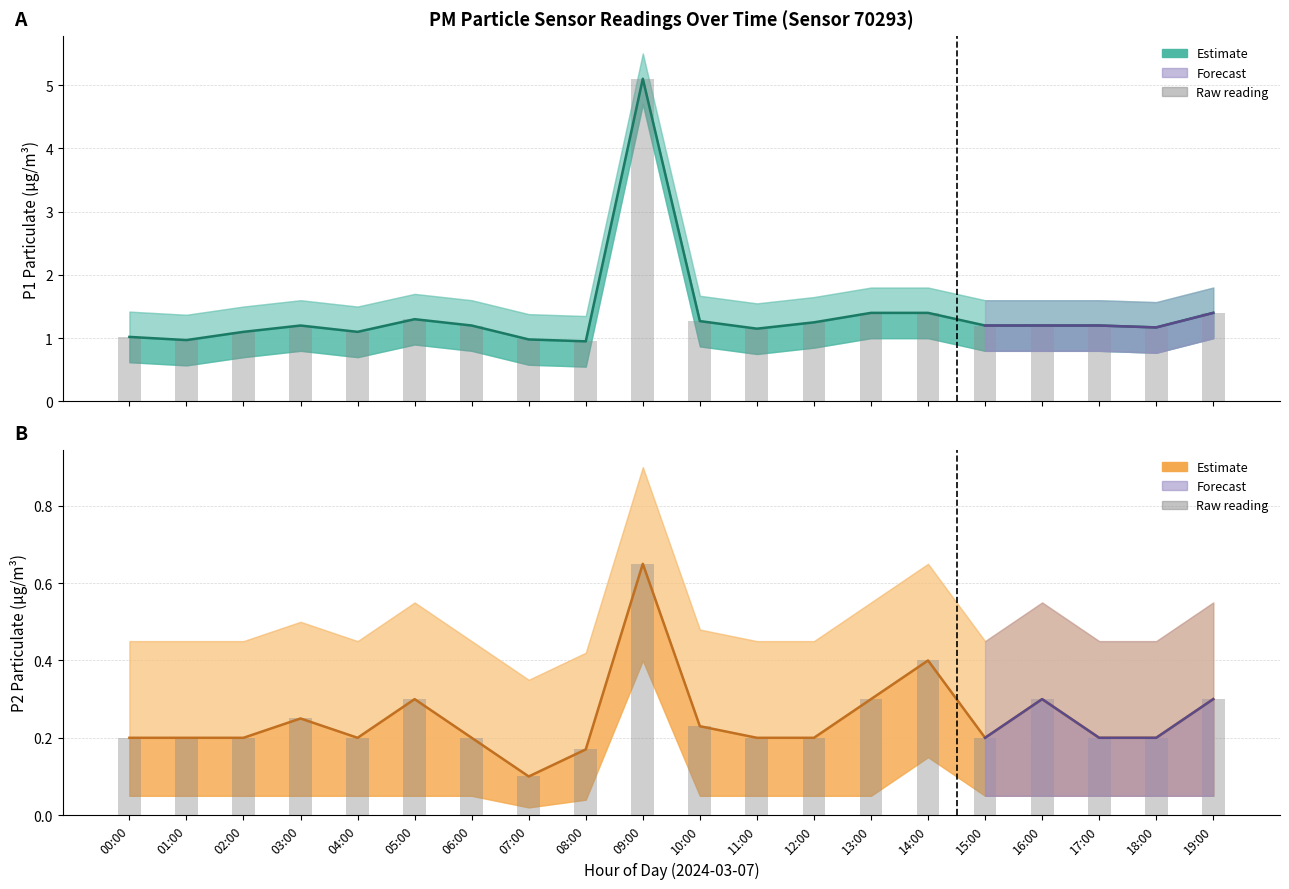

What is the greatest value displayed?

5.1